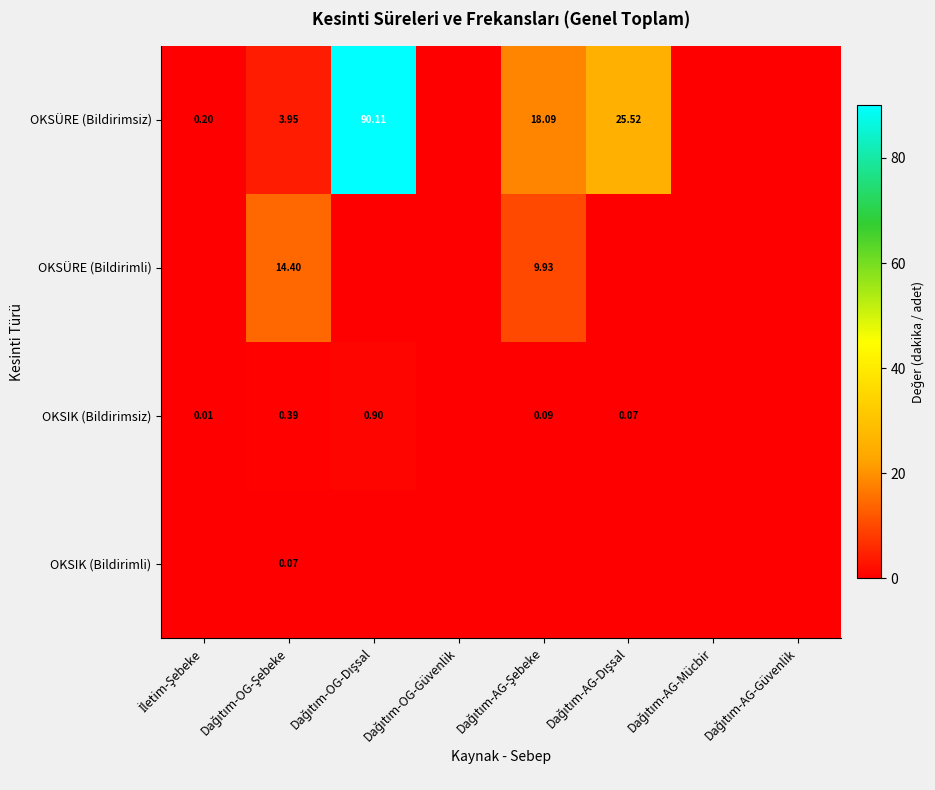

The value of OKSÜRE (Bildirimsiz) at Dağıtım-AG-Dışsal is 43.8. True or false?

False